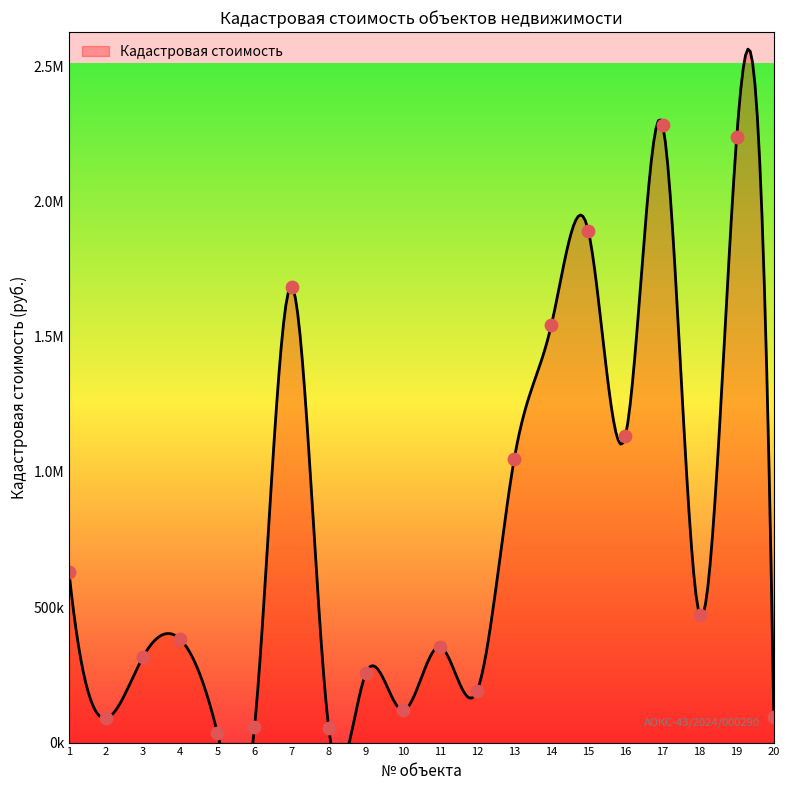

What is the change in value from 3 to 20?

-223974.1